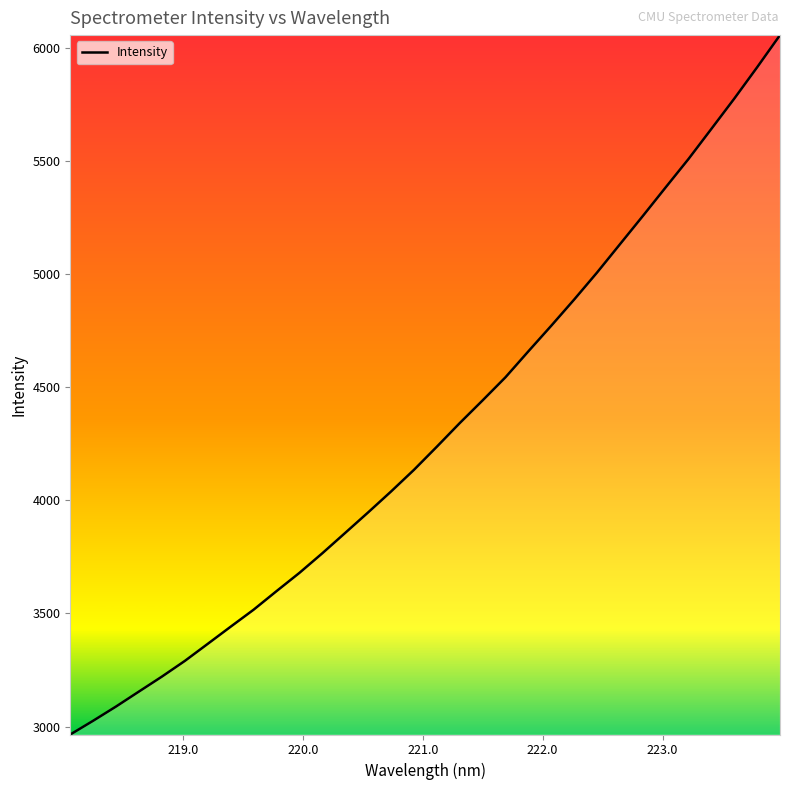

What is the greatest value displayed?

6055.6